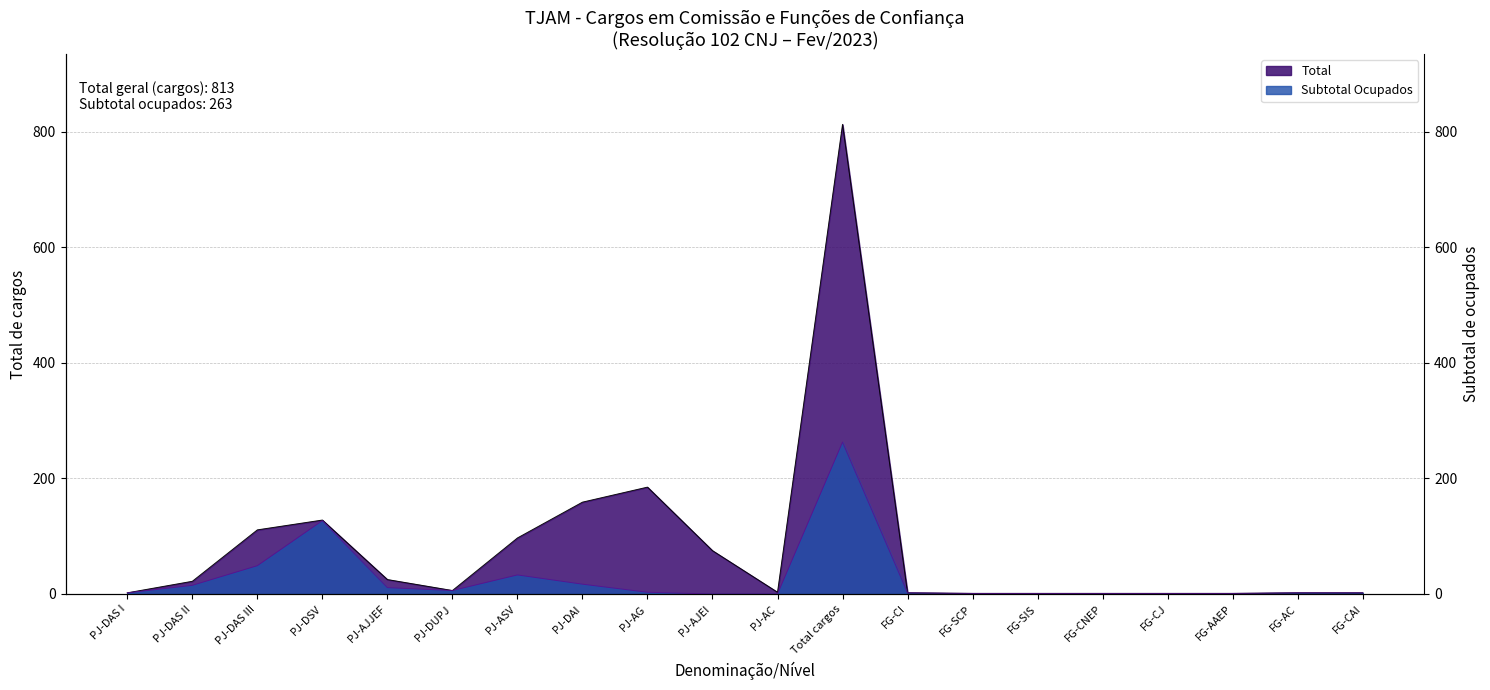

True or false: Subtotal Ocupados and Total intersect in this chart.

False